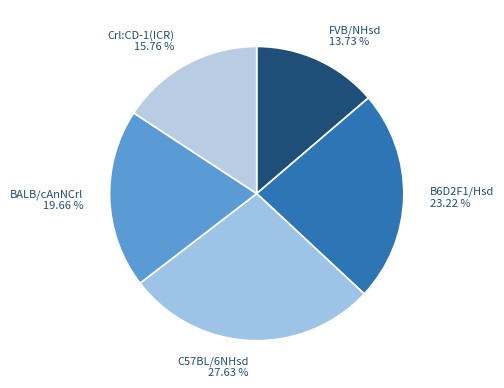

What percentage is the Crl:CD-1(ICR) slice, to the nearest percent?

16%